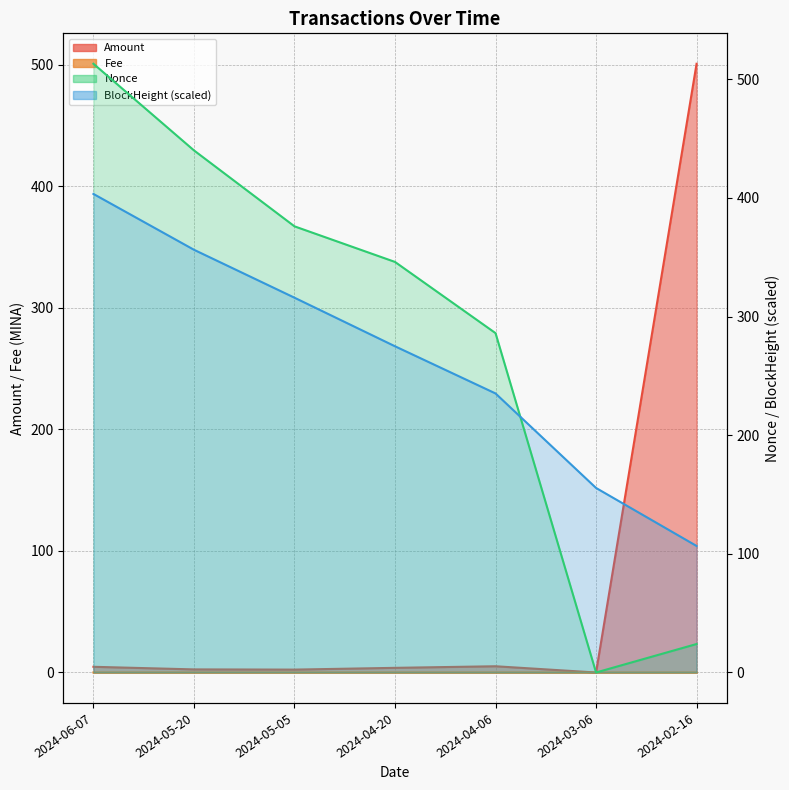

Rank the categories by Amount value from lowest to highest.

2024-03-06, 2024-05-05, 2024-05-20, 2024-04-20, 2024-06-07, 2024-04-06, 2024-02-16